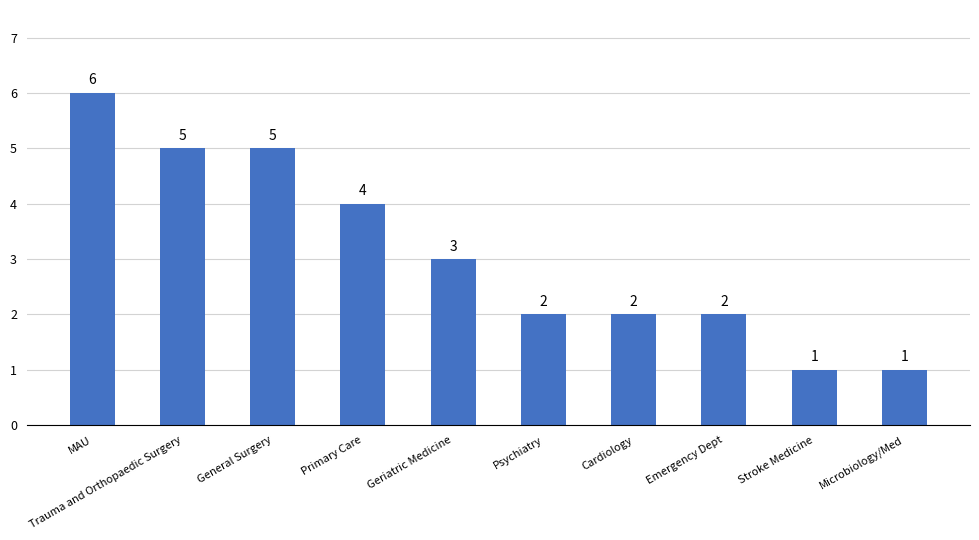

Reading left to right, what are all the values shown in this chart?

6	5	5	4	3	2	2	2	1	1